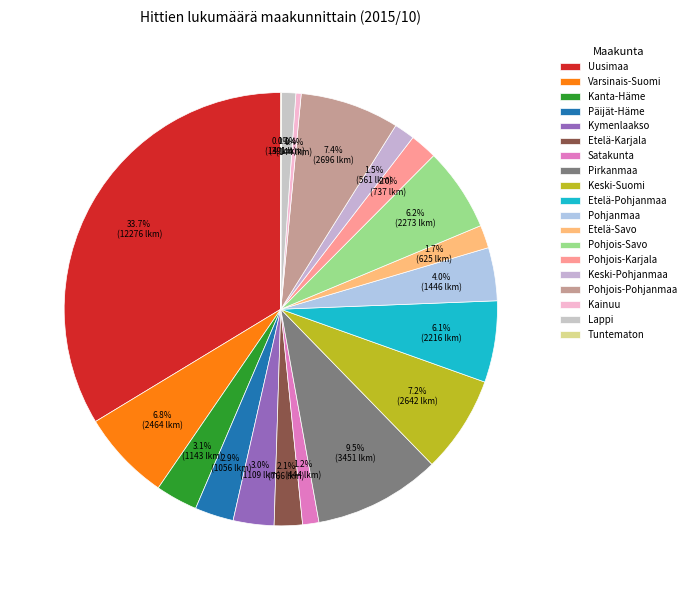

Rank the categories by value from highest to lowest.

Uusimaa, Pirkanmaa, Pohjois-Pohjanmaa, Keski-Suomi, Varsinais-Suomi, Pohjois-Savo, Etelä-Pohjanmaa, Pohjanmaa, Kanta-Häme, Kymenlaakso, Päijät-Häme, Etelä-Karjala, Pohjois-Karjala, Etelä-Savo, Keski-Pohjanmaa, Satakunta, Lappi, Kainuu, Tuntematon